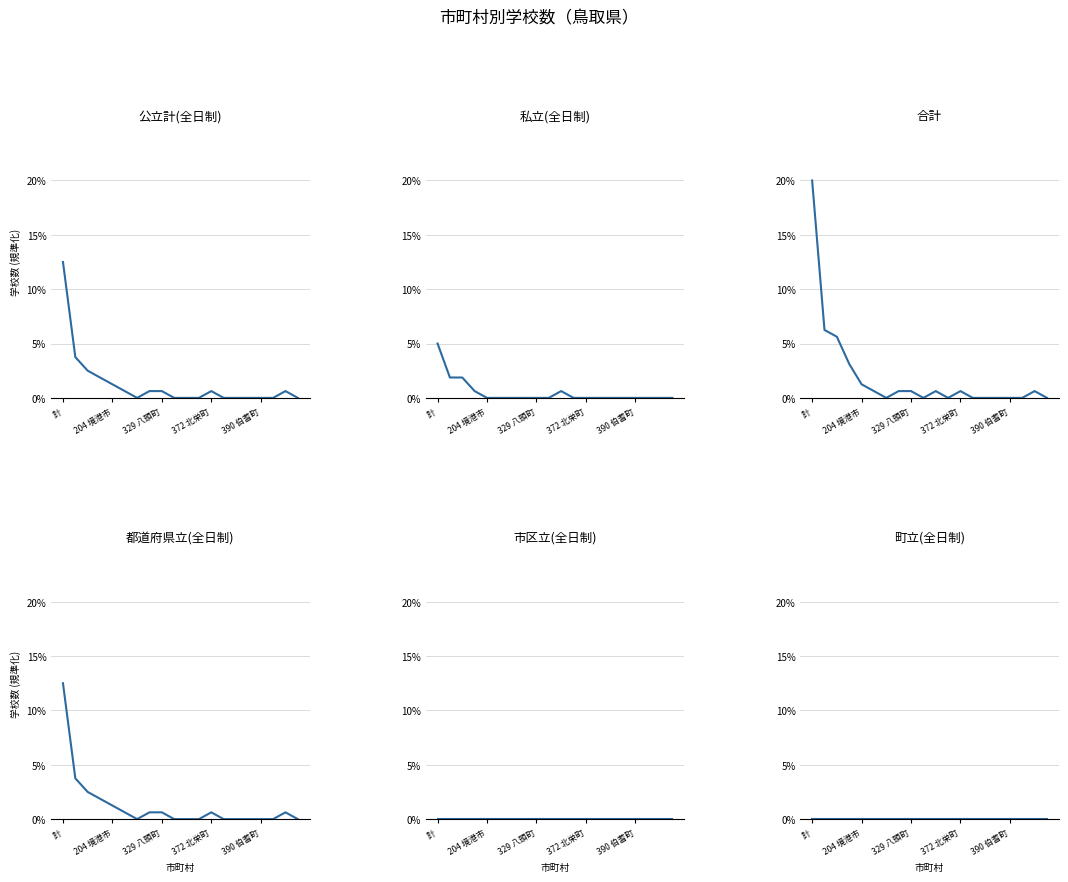

True or false: 私立(全日制) has a value of 0.6 at 372 北栄町.

True